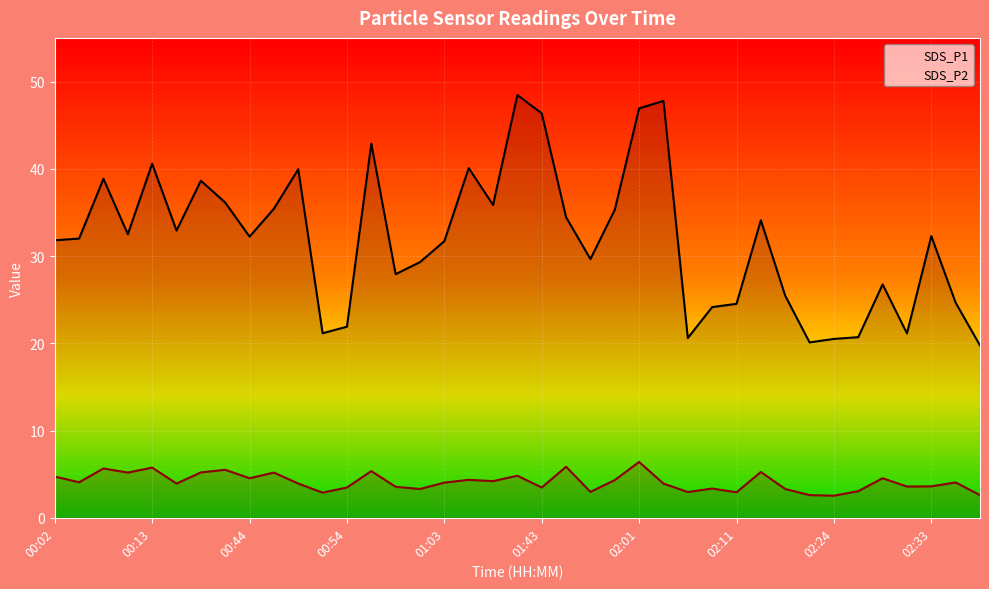

Does the chart display data point markers on the line(s)?

No